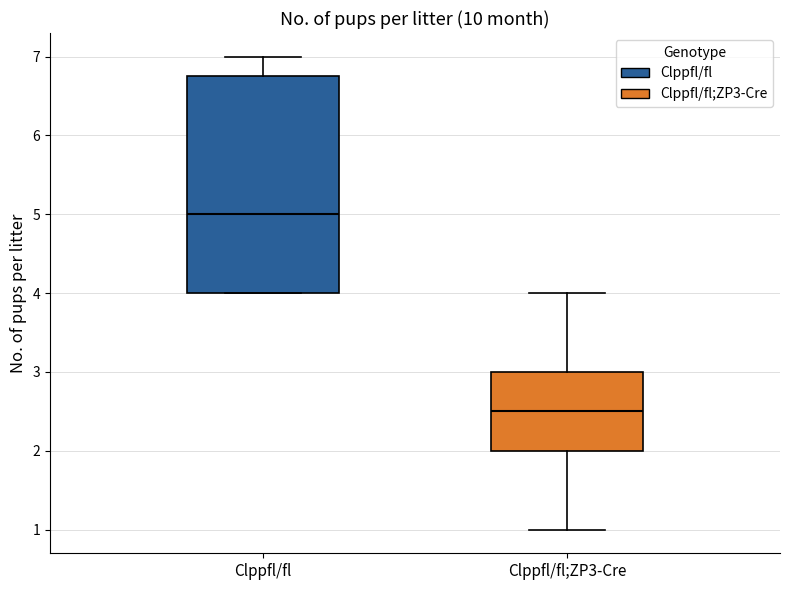

Reading left to right, transcribe this box plot: for each box, give where its median line is, the range the box spans, and where its two whiskers end, as read against the y-axis. The values are not printed on the chart, so give them approximately, as read against the axis.

Clppfl/fl: median 5.0, box 4.0 to 6.8, whiskers 4.0 to 7.0
Clppfl/fl;ZP3-Cre: median 2.5, box 2.0 to 3.0, whiskers 1.0 to 4.0